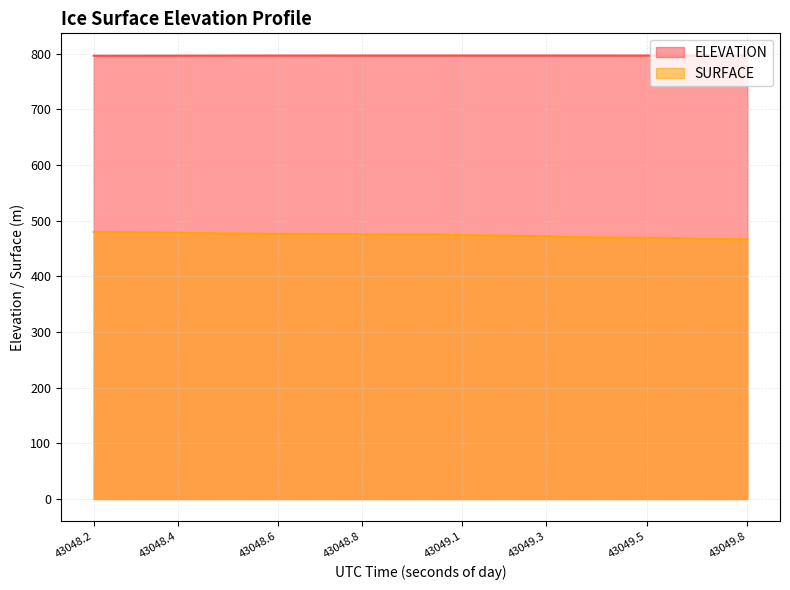

Where is SURFACE nearest to the value 473?

43049.202